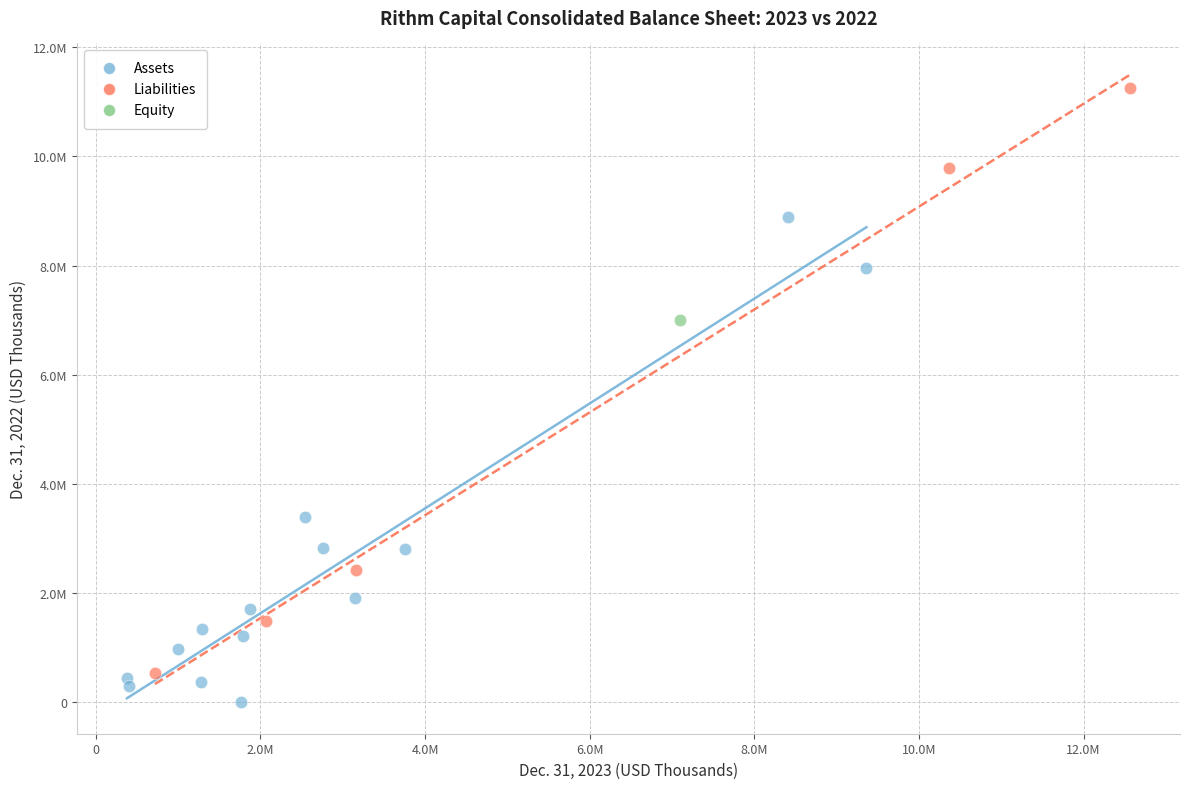

What are all the series names shown in the legend?

Assets, Liabilities, Equity